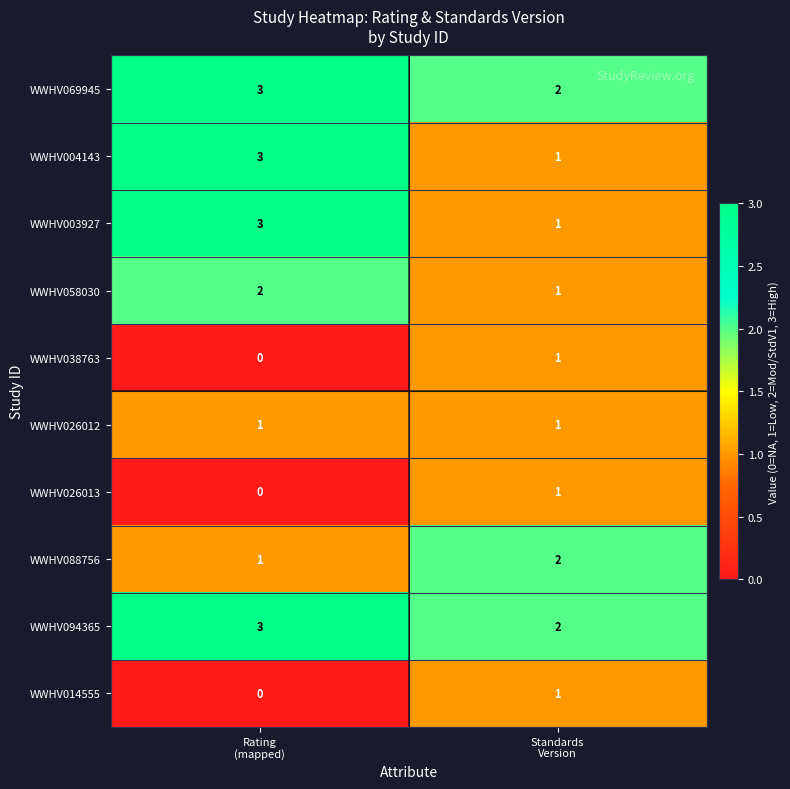

What is the maximum value for WWHV004143?

3